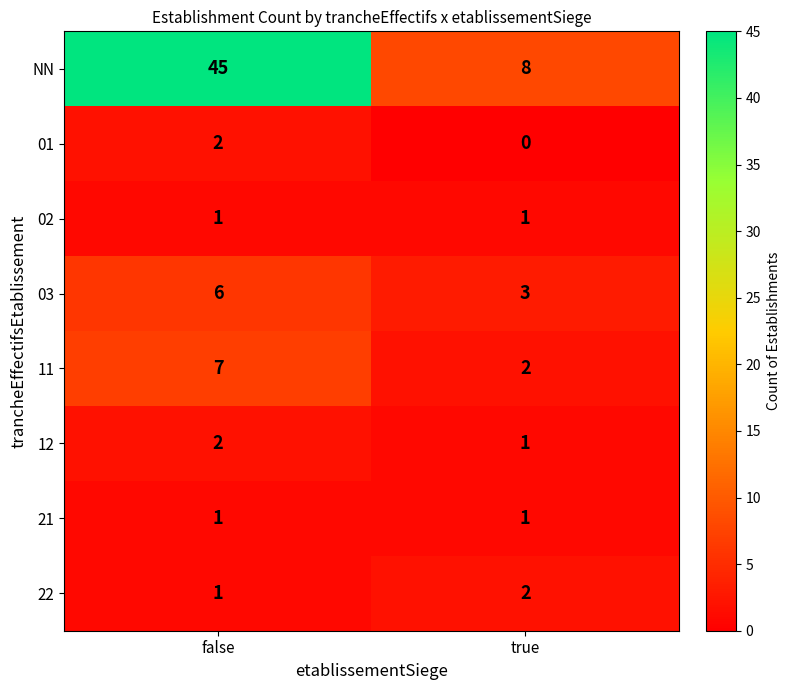

The 01 series shows 2 at false. True or false?

True